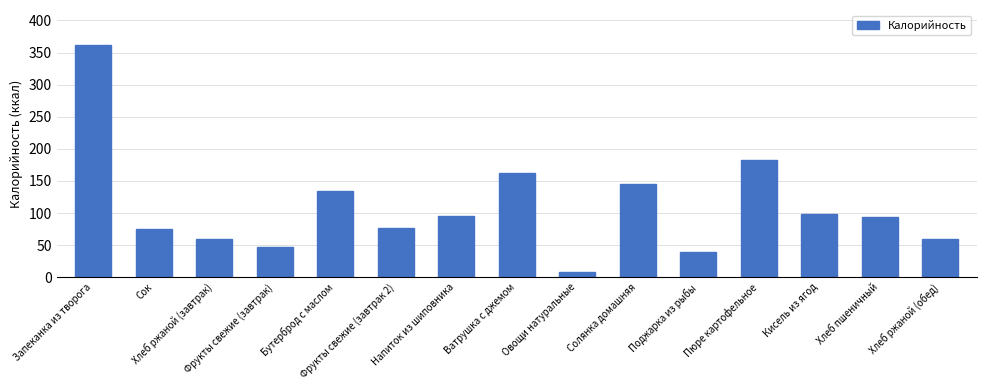

What position from the right is Кисель из ягод?

3